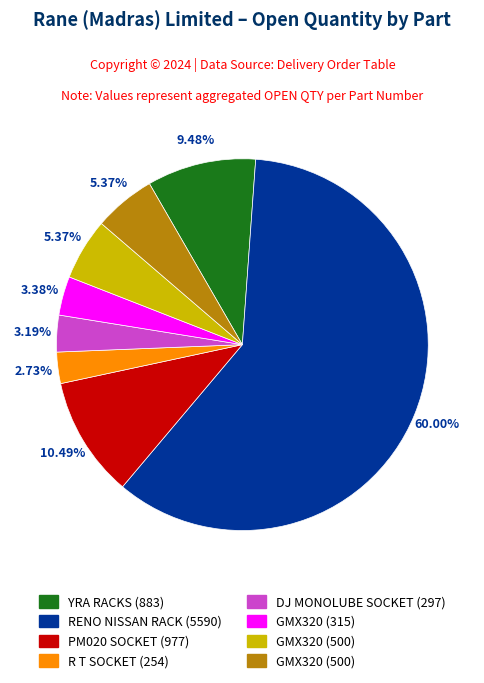

Is there any slice that represents more than half of the pie?

Yes